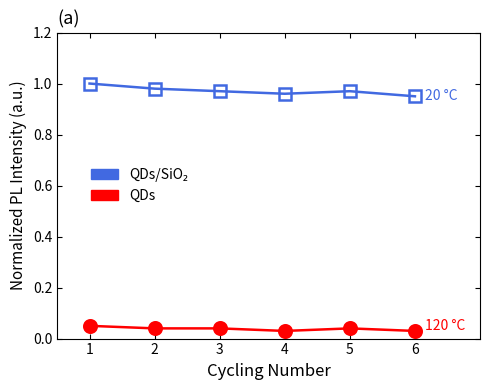

How many series are shown in this chart?

2